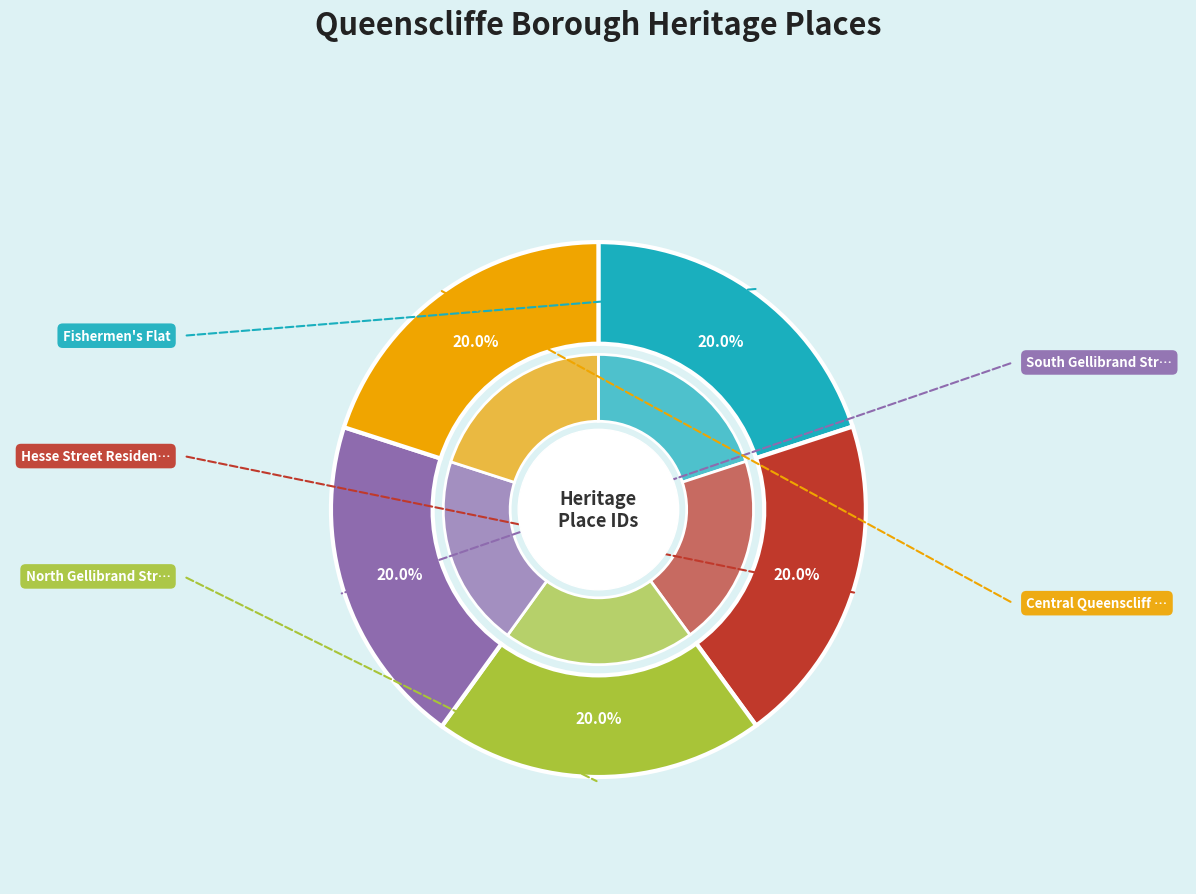

Is Central Queenscliff Precinct the majority of the pie?

No